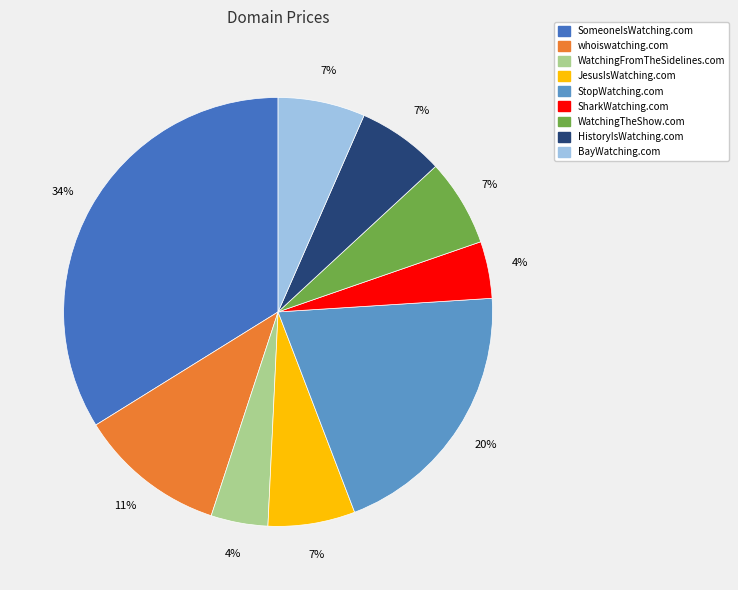

What percentage is the WatchingFromTheSidelines.com slice, to the nearest percent?

4%